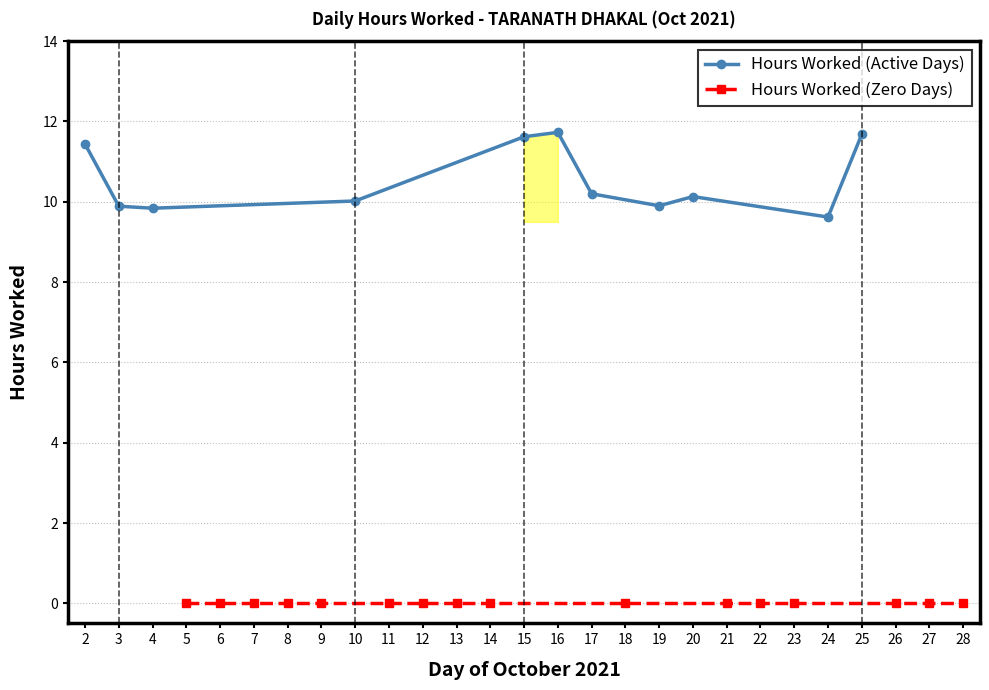

What is the average value?

4.3